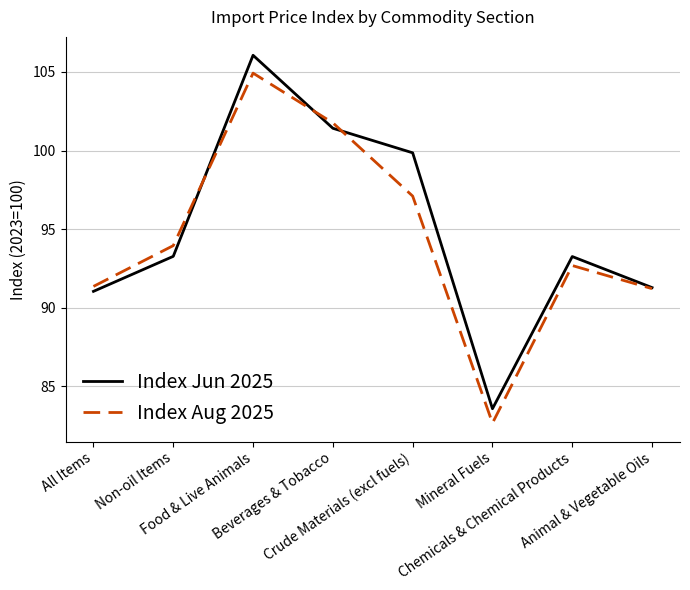

At which label does Index Aug 2025 reach its peak?

Food & Live Animals